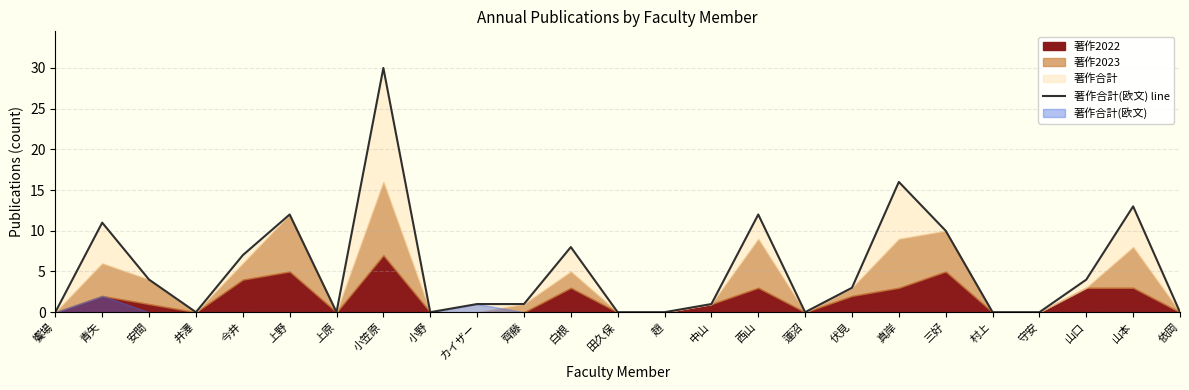

How many values exceed 1?

12